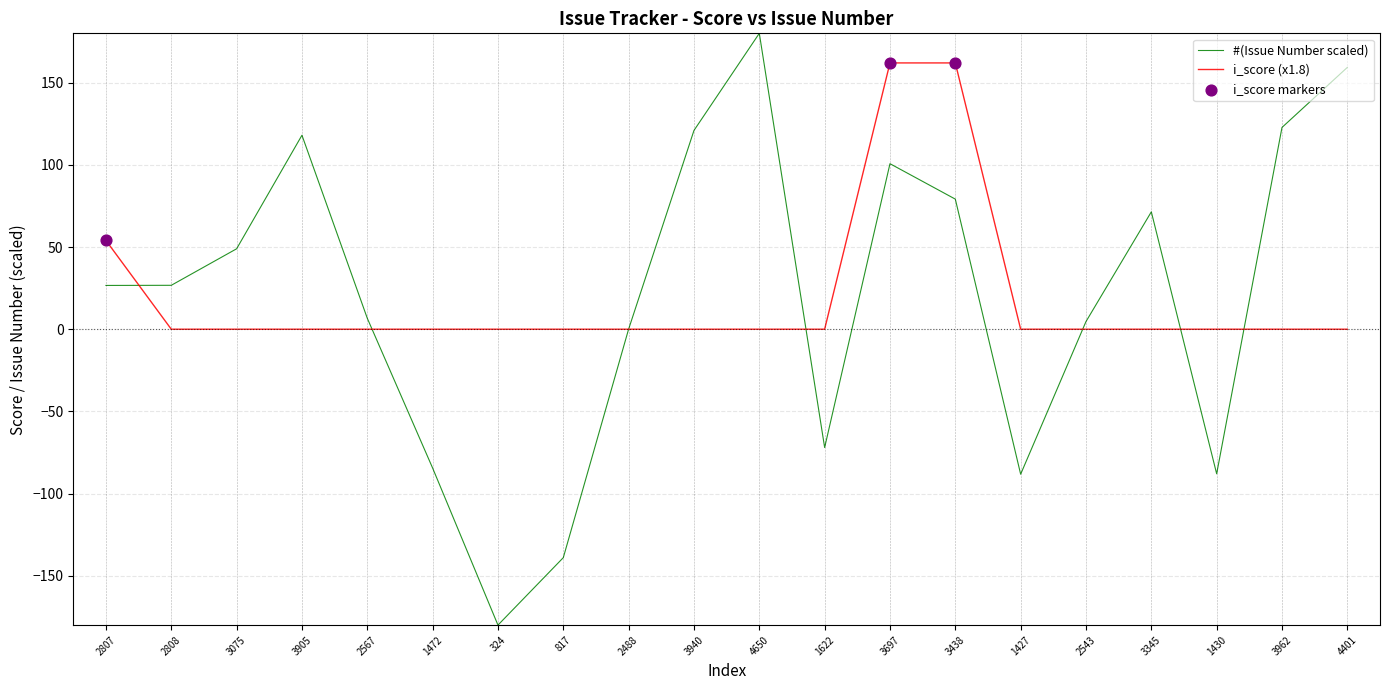

Is the value of i_score (x1.8) at 3940 greater than the value of #(Issue Number scaled) at 2807?

No